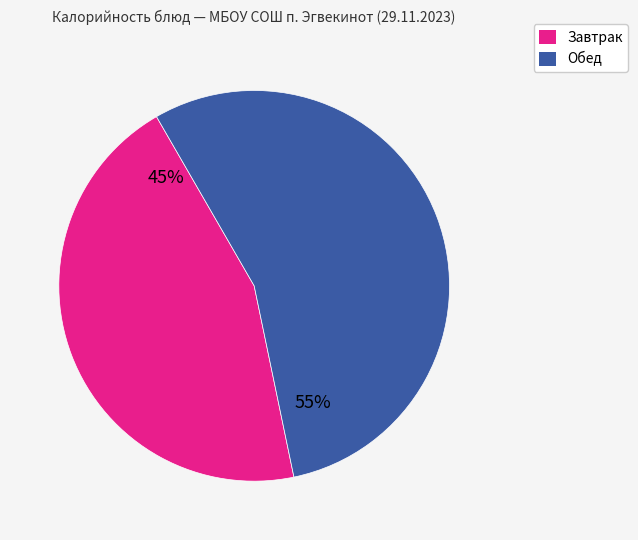

To the nearest percent, what is the difference between the largest and smallest slice percentages?

10%